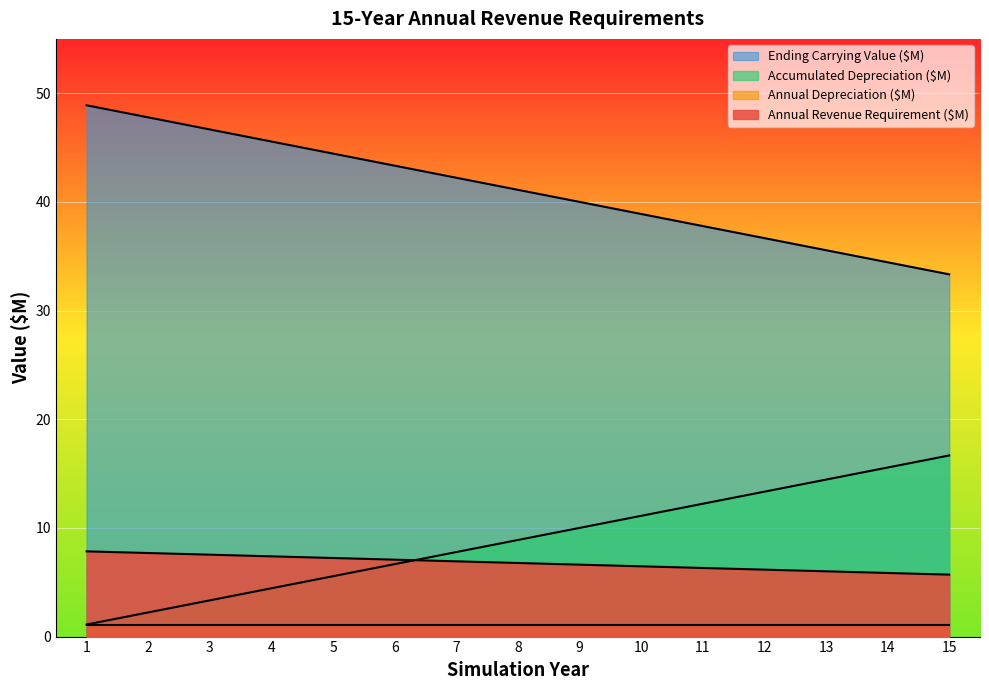

What is the difference between the Accumulated Depreciation ($M) values at 9 and 8?

1.1